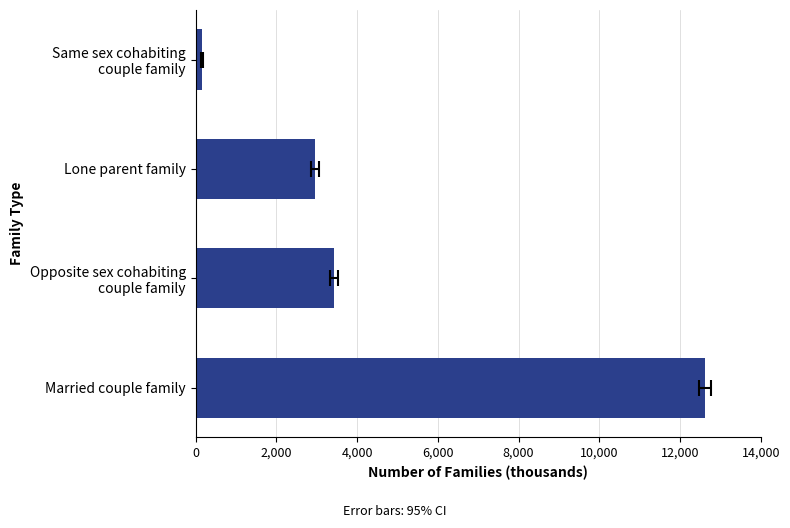

Reading left to right, transcribe all the data shown in this chart.

12625	3430	2965	166